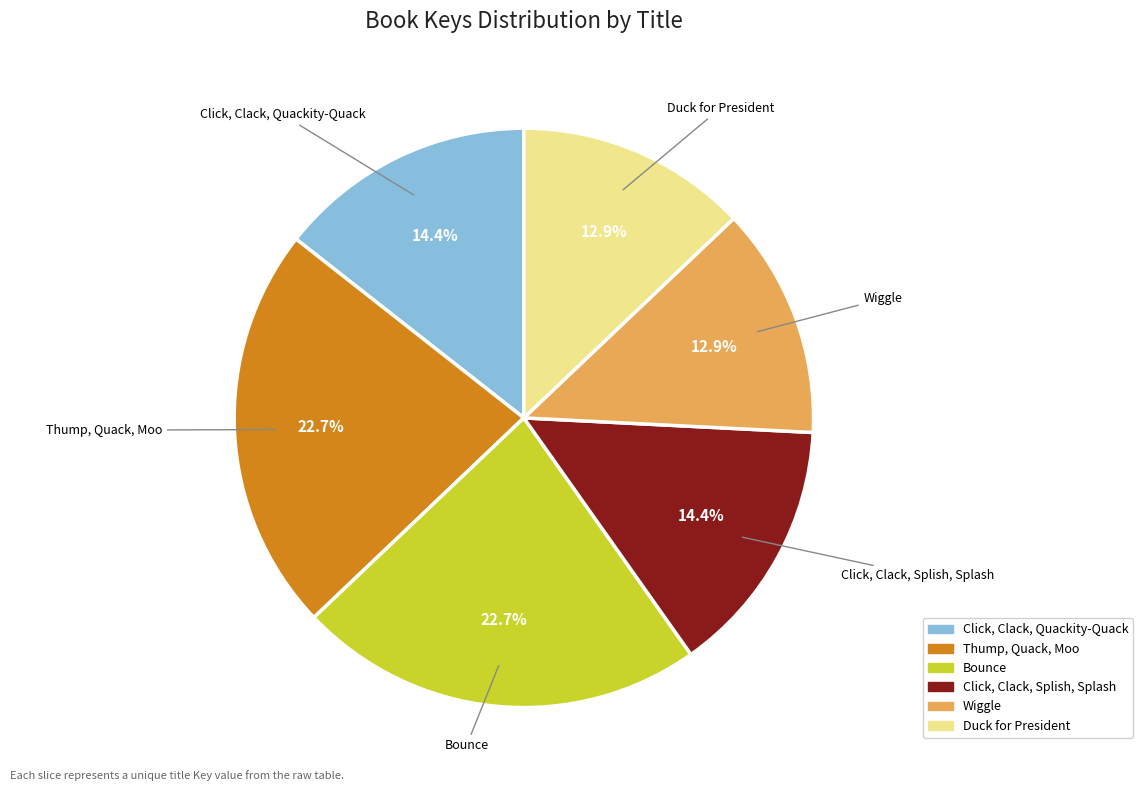

To the nearest percent, what percentage of the pie is Click, Clack, Splish, Splash?

14%